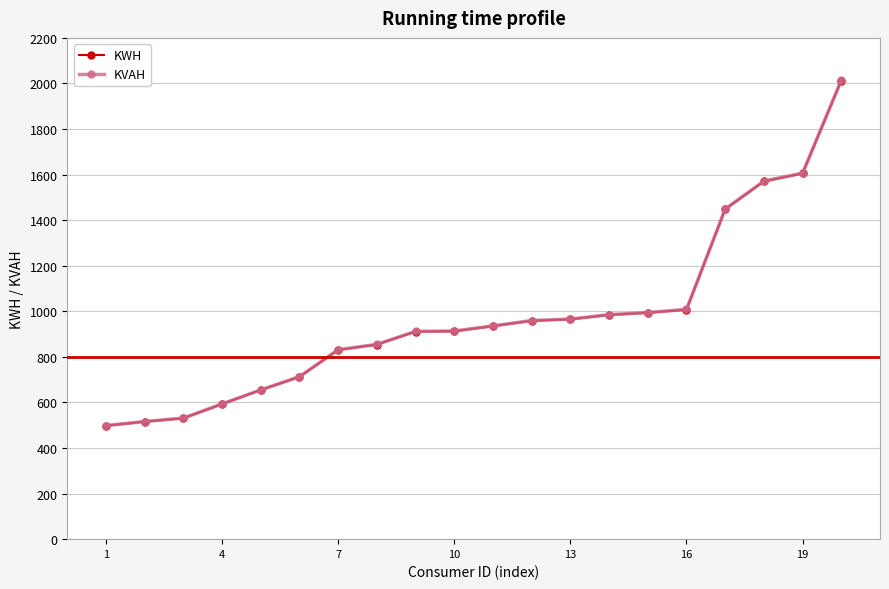

Which series has the widest spread of values?

KVAH